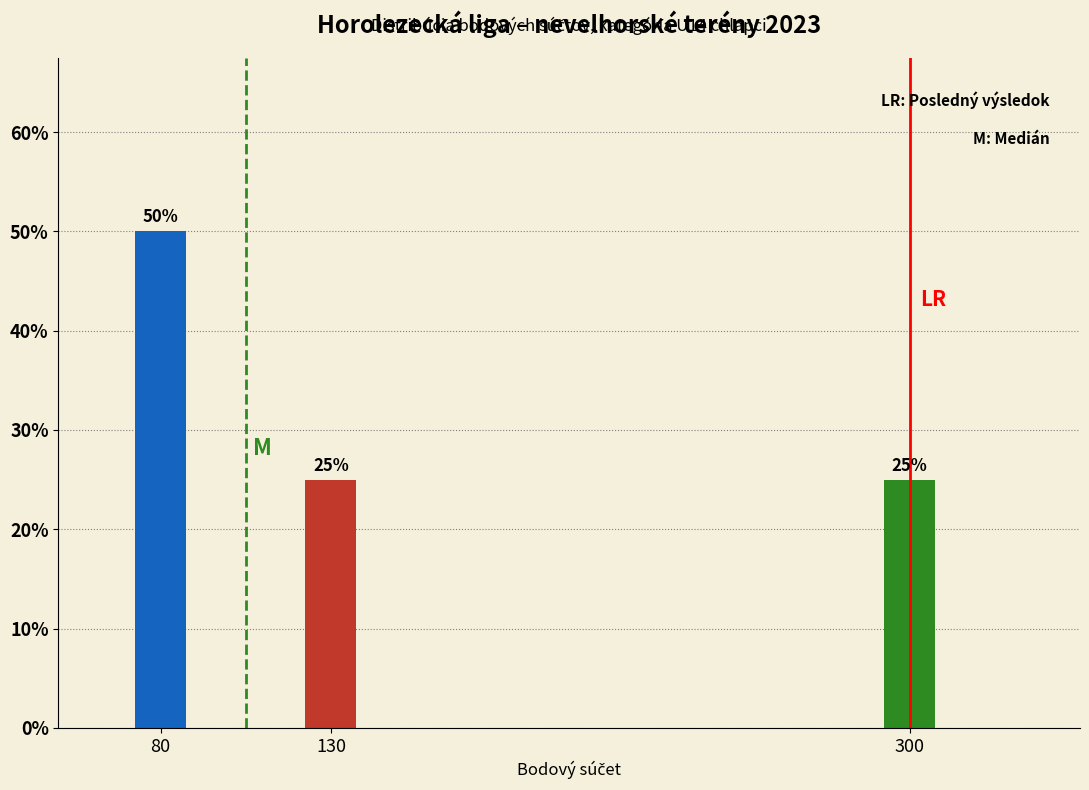

Reading left to right, extract all data points from this chart.

80=50	130=25	300=25